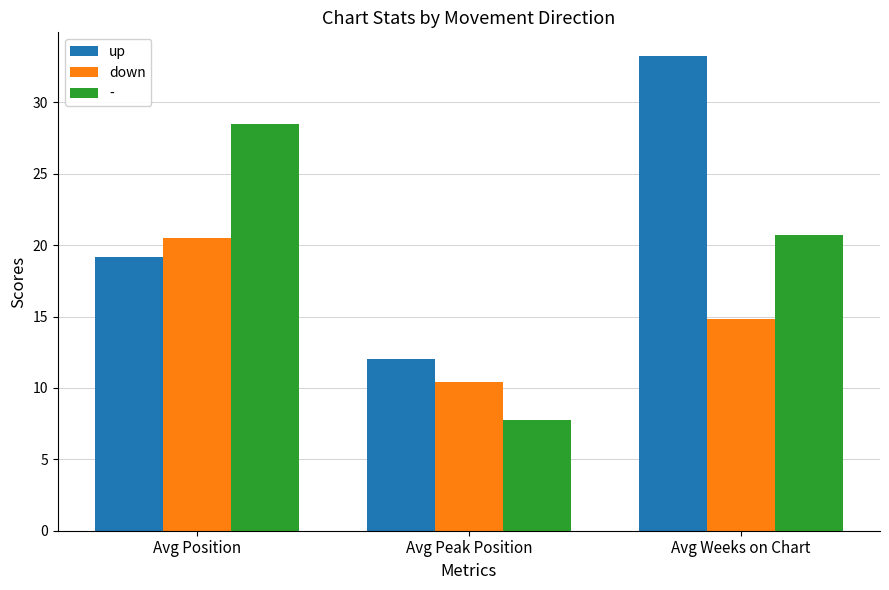

What is the total value across all series at Avg Weeks on Chart?

68.8